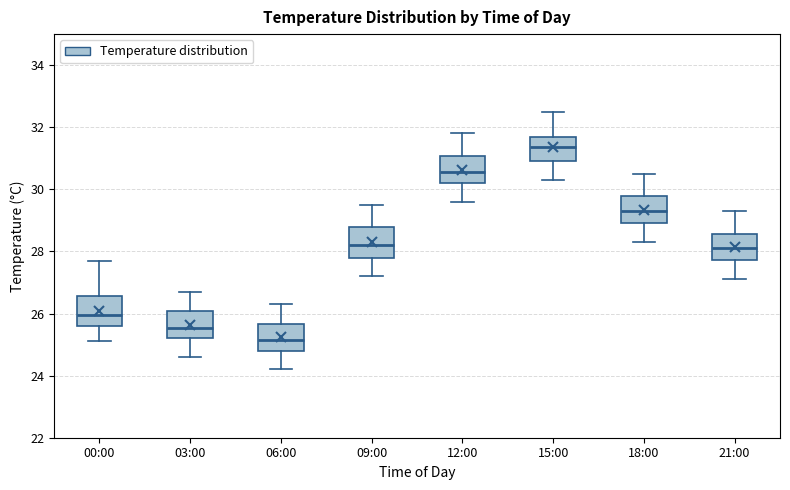

Where does the median line of the box for 06:00 sit on the y-axis? The values are not printed on the chart, so give them approximately, as read against the axis.

25.2